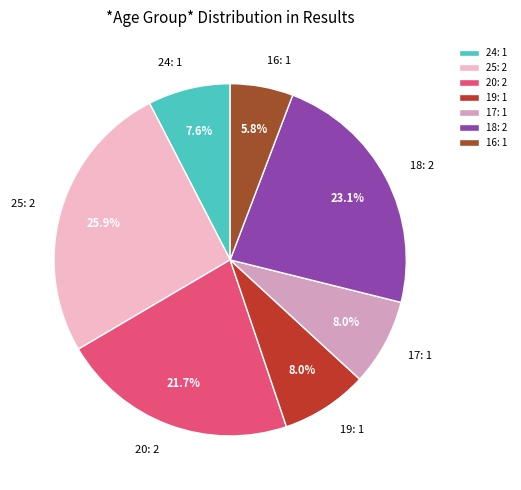

Which slice is the smallest?

16: 1